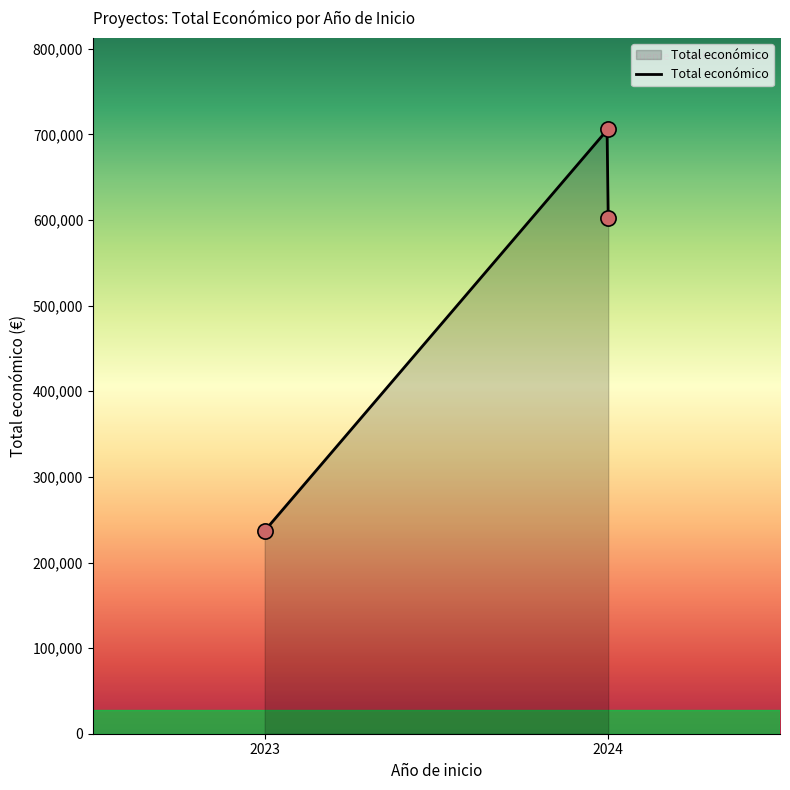

What is the change in value from 2023 to 2024?

+469655.0